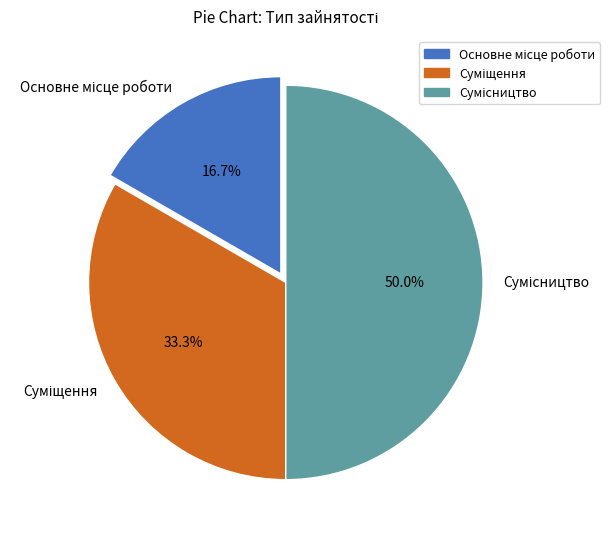

What is the change in value from Основне місце роботи to Сумісництво?

+2